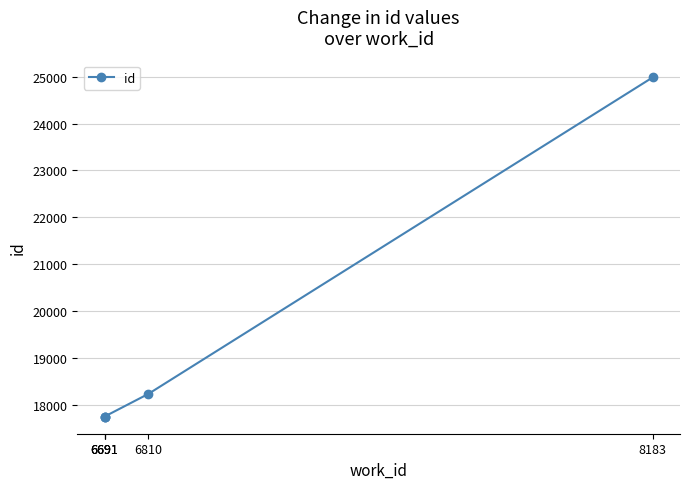

What is the maximum value shown in the chart?

24982